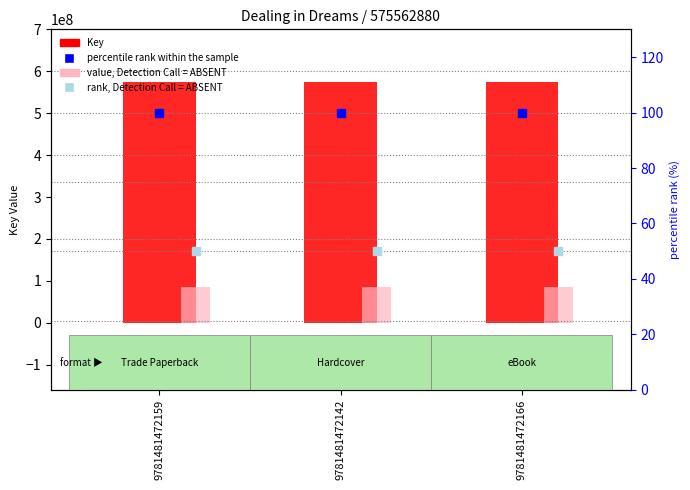

Which series reaches the minimum Y coordinate?

rank, Detection Call = ABSENT